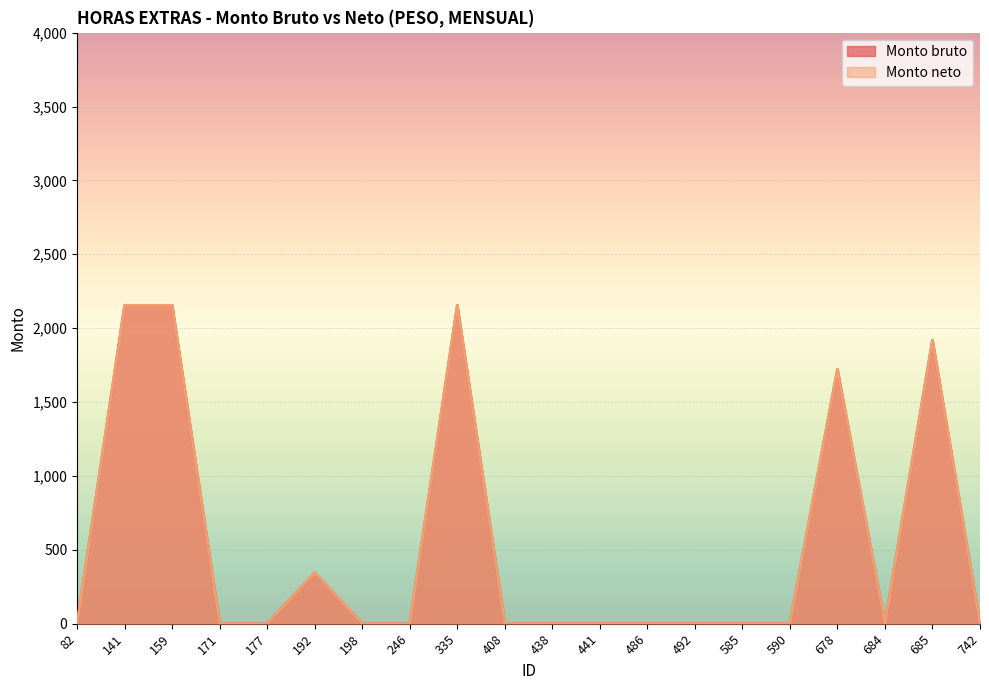

What is the sum of the Monto neto values at 335 and 685?

4073.3